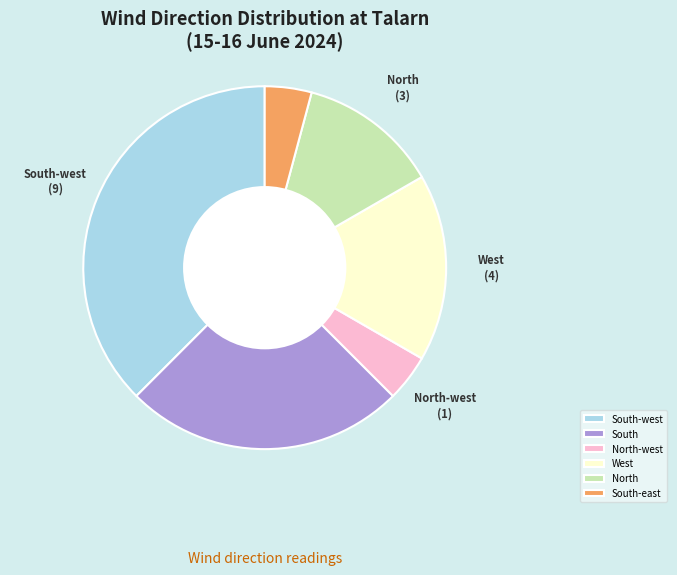

How many slices are in this pie chart?

6